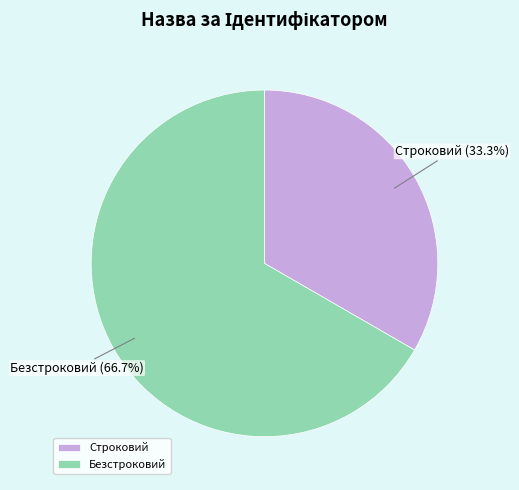

Do Безстроковий and Строковий together represent more than half of the pie?

Yes